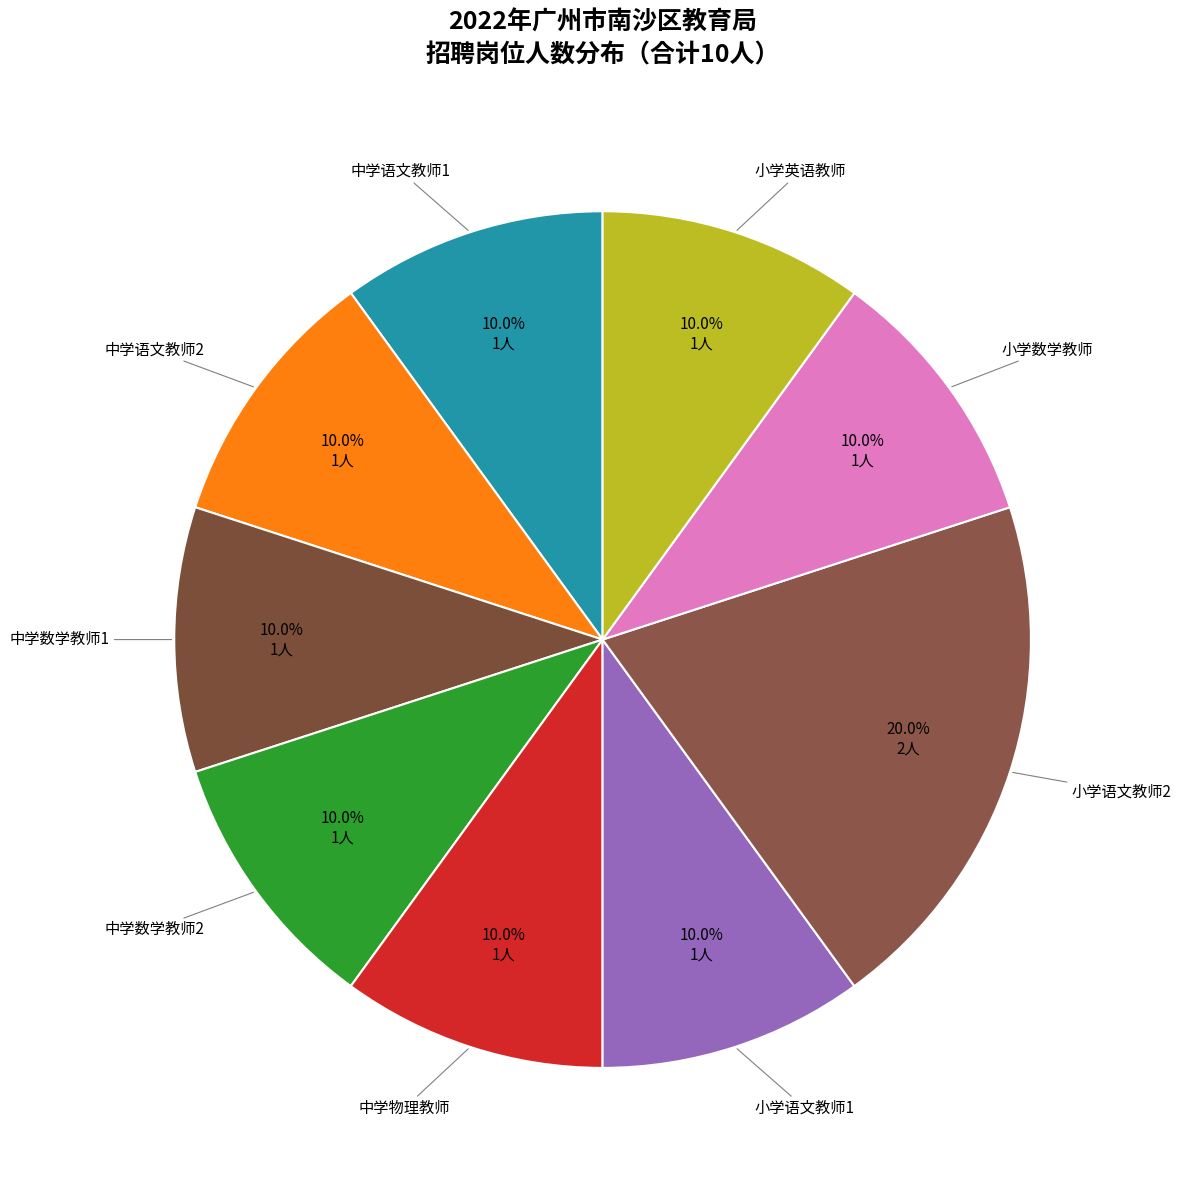

Which slice is the largest?

小学语文教师2